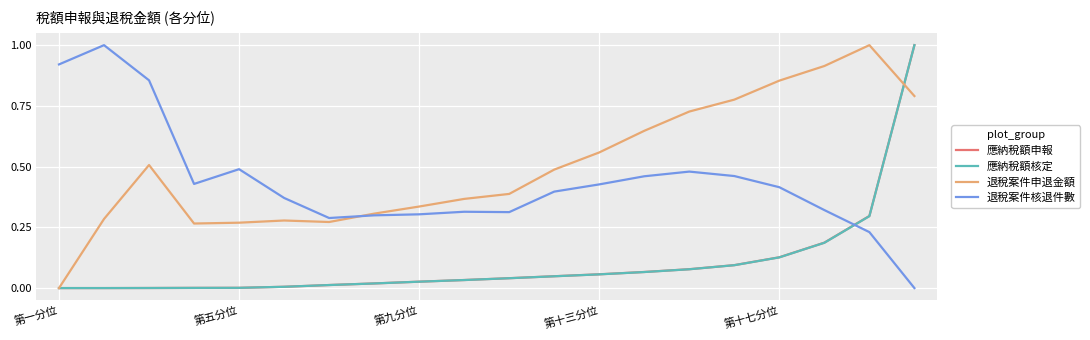

What is the maximum value shown in the chart?

1.0